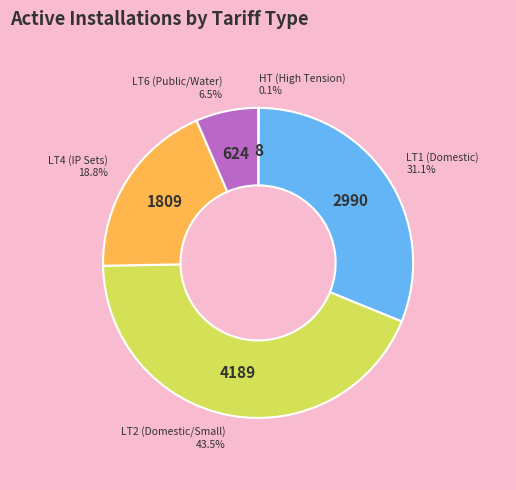

Is there a majority slice in this chart?

No